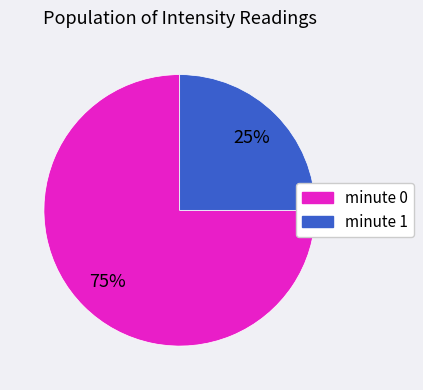

To the nearest percent, what is the difference between the largest and smallest slice percentages?

50%